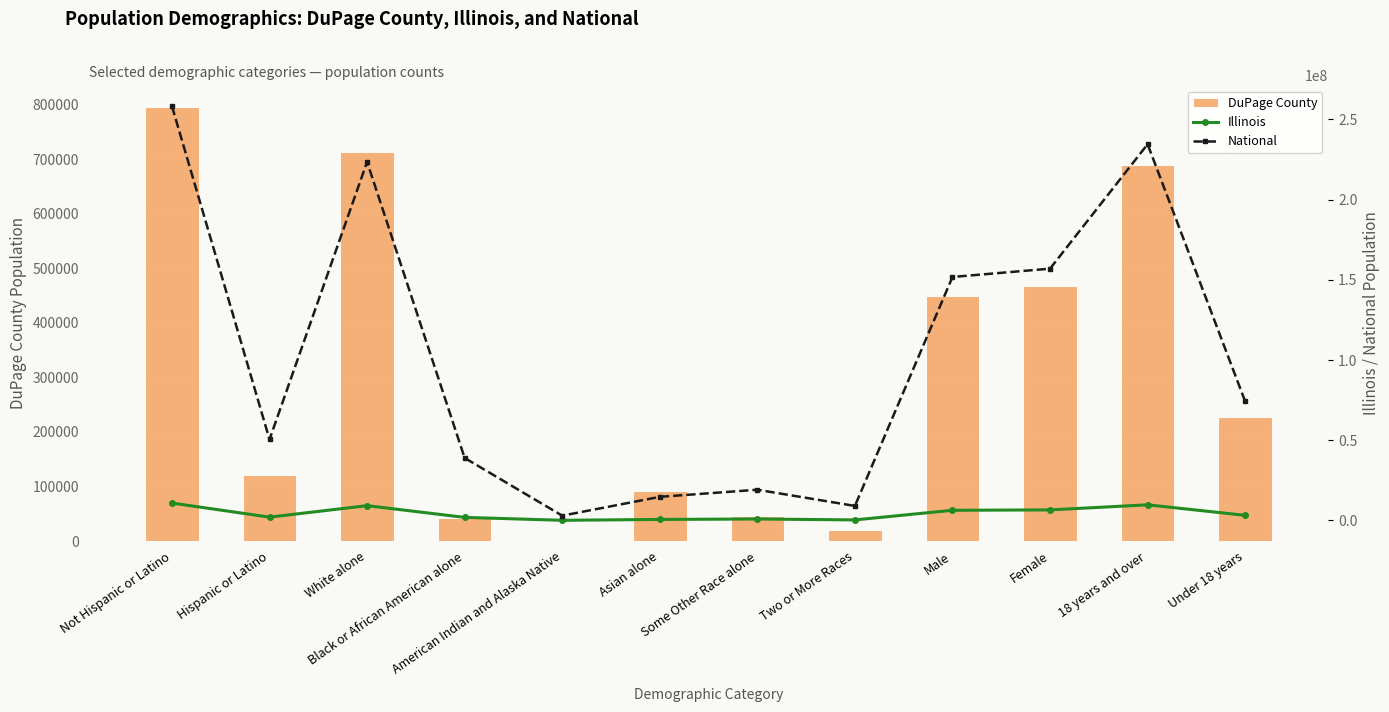

Reading left to right, extract all data points from this chart.

DuPage County: 795418	121506	714140	42346	2415	92304	45106	20396	449351	467573	689494	227430
Illinois: 10803054	2027578	9177877	1866414	43963	586934	861412	289982	6292276	6538356	9701453	3129179
National: 258267944	50477594	223553265	38929319	2932248	14674252	19107368	9009073	151781326	156964212	234564071	74181467